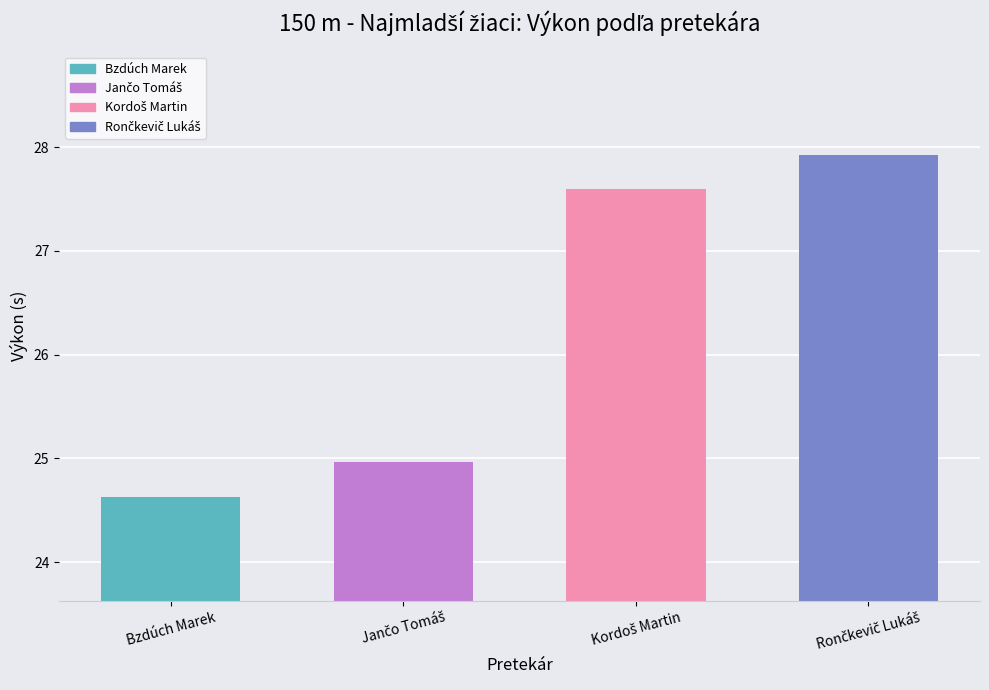

What is the difference between the second highest and second lowest values?

2.6